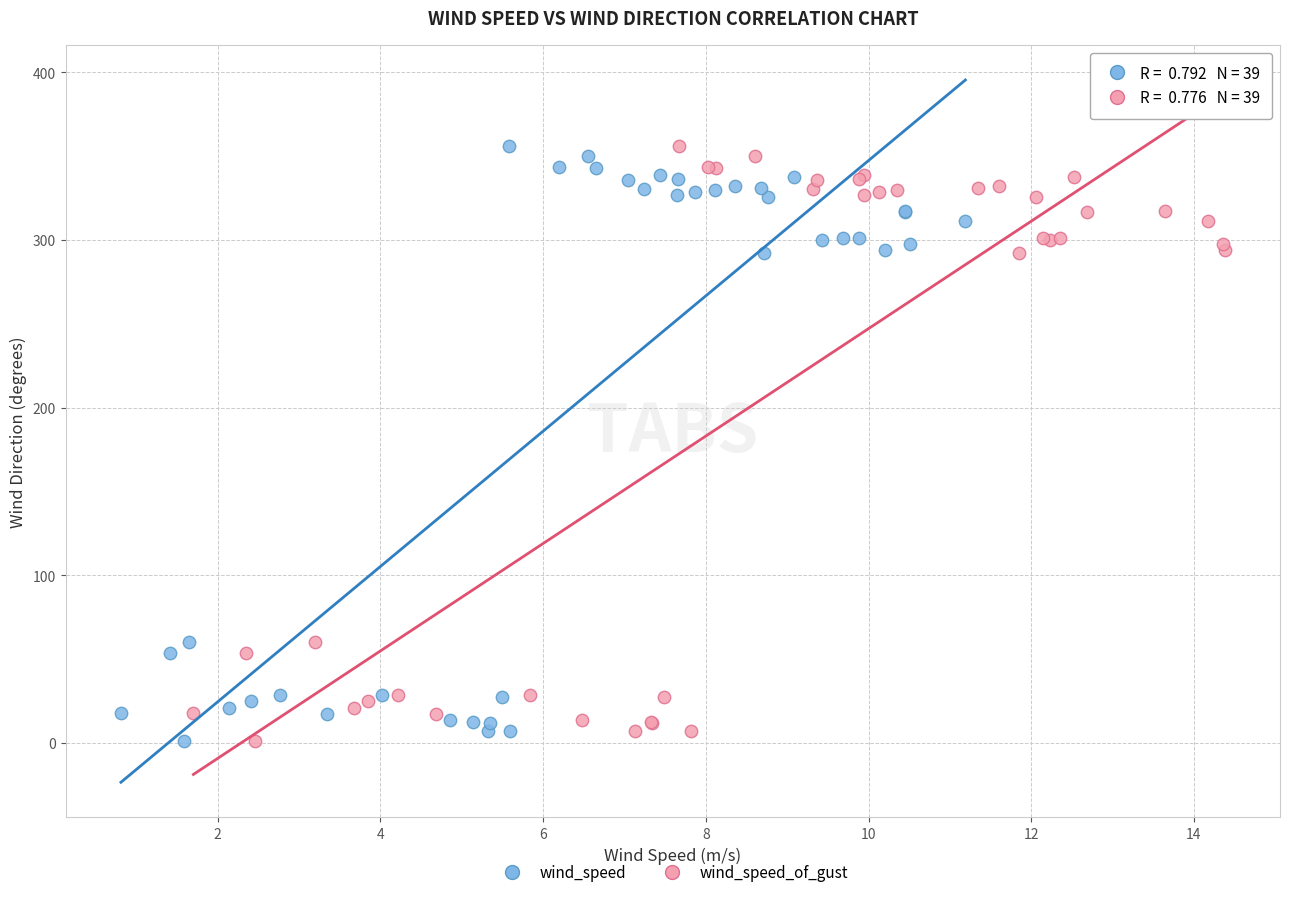

What are all the series names shown in the legend?

wind_speed, wind_speed_of_gust